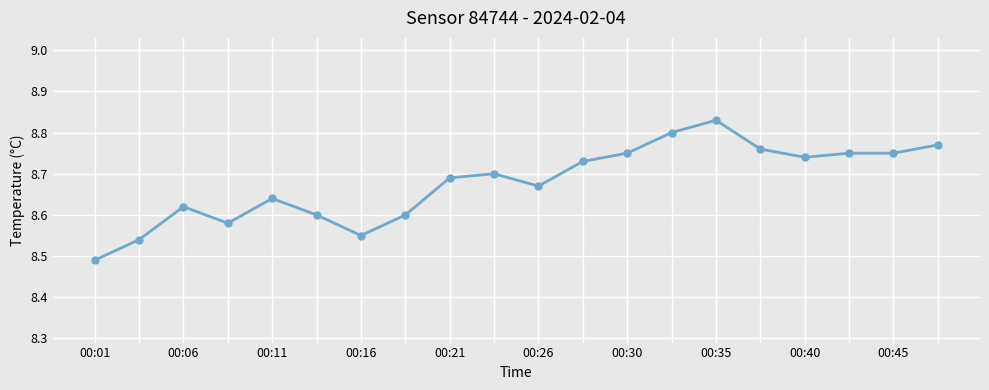

What is the difference between the second highest and minimum values?

0.3